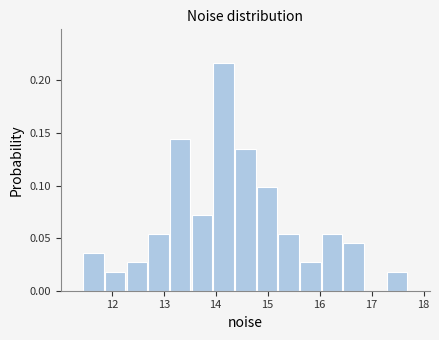

Reading left to right, list every bar in this chart as the range it spans on the x-axis followed by its height. Neither the bar edges nor the heights are printed on the chart, so give them approximately, as read against the axes.

11.4 to 11.9: 0.035
11.9 to 12.3: 0.020
12.3 to 12.7: 0.025
12.7 to 13.1: 0.055
13.1 to 13.5: 0.145
13.5 to 13.9: 0.070
13.9 to 14.4: 0.215
14.4 to 14.8: 0.135
14.8 to 15.2: 0.100
15.2 to 15.6: 0.055
15.6 to 16.0: 0.025
16.0 to 16.4: 0.055
16.4 to 16.9: 0.045
16.9 to 17.3: 0
17.3 to 17.7: 0.020